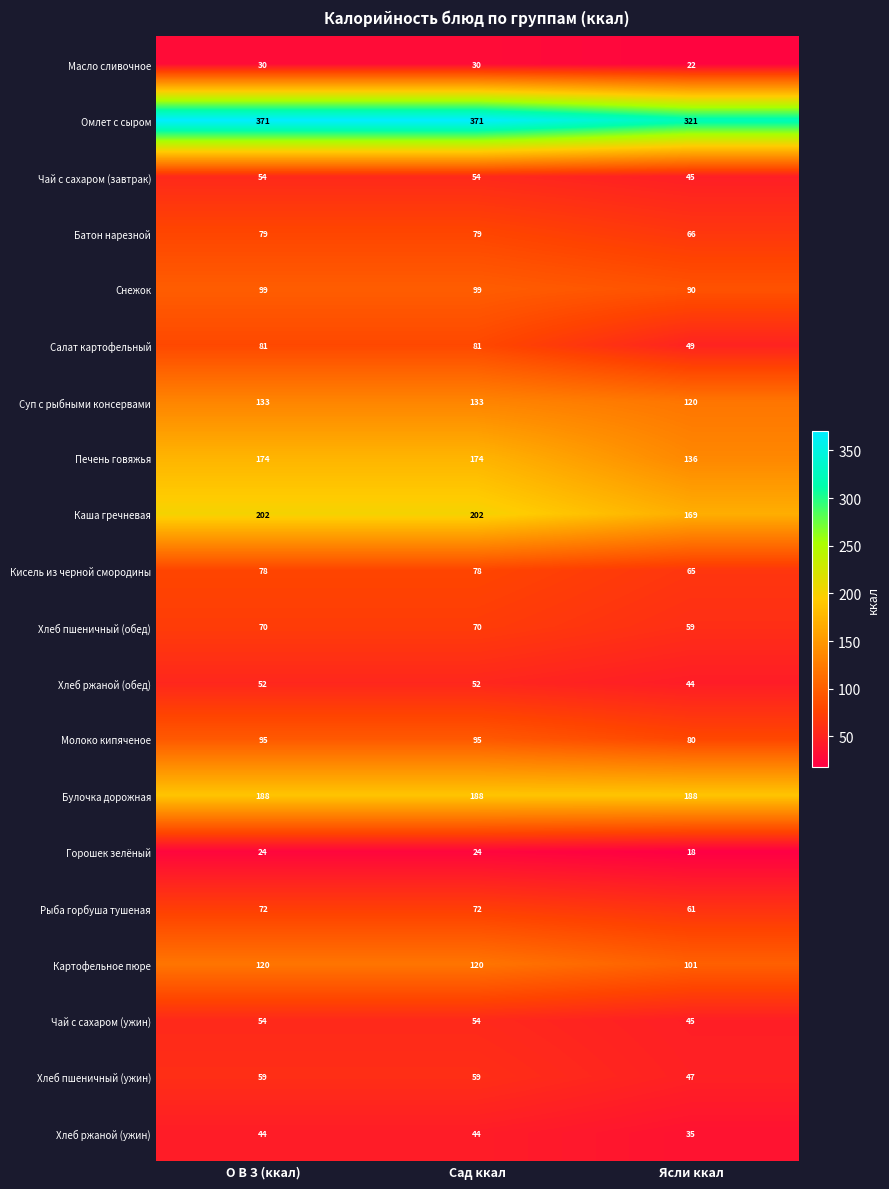

Count the Масло сливочное values in the range 22 to 30.

3